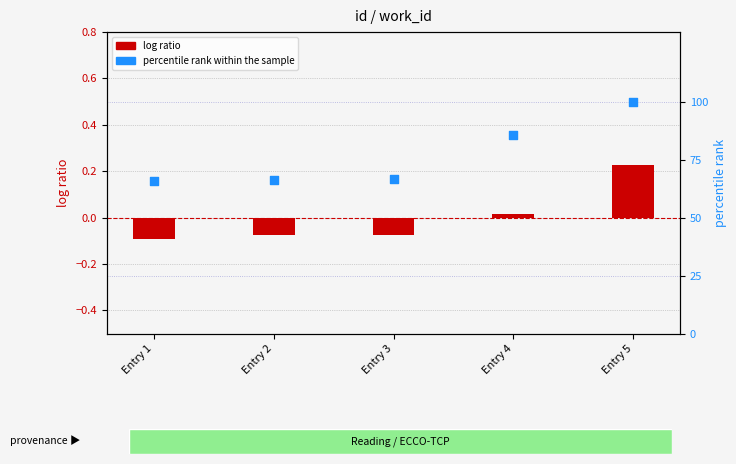

What is the total value across all series at Entry 2?

66.3